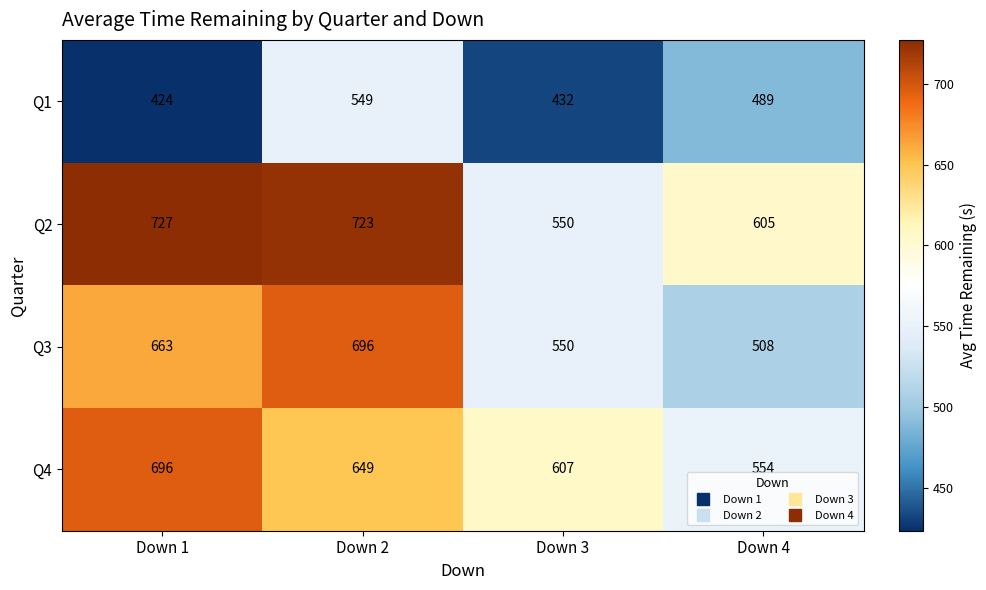

What is the difference between the Q4 values at Down 3 and Down 2?

42